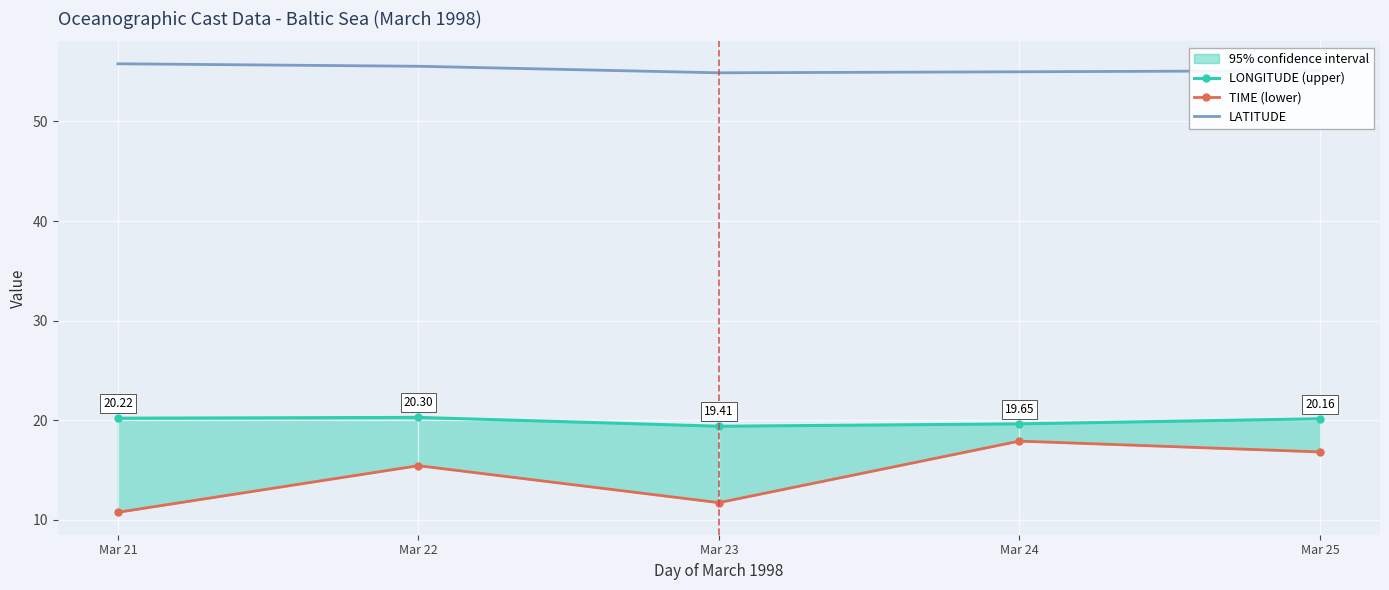

Where is the first local minimum for TIME (lower)?

Mar 23